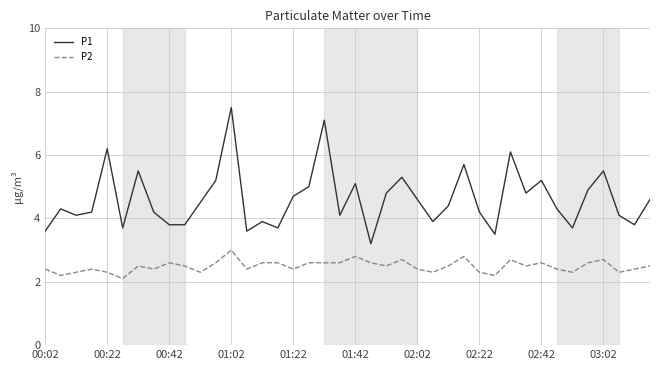

Which series has the largest total across all categories?

P1